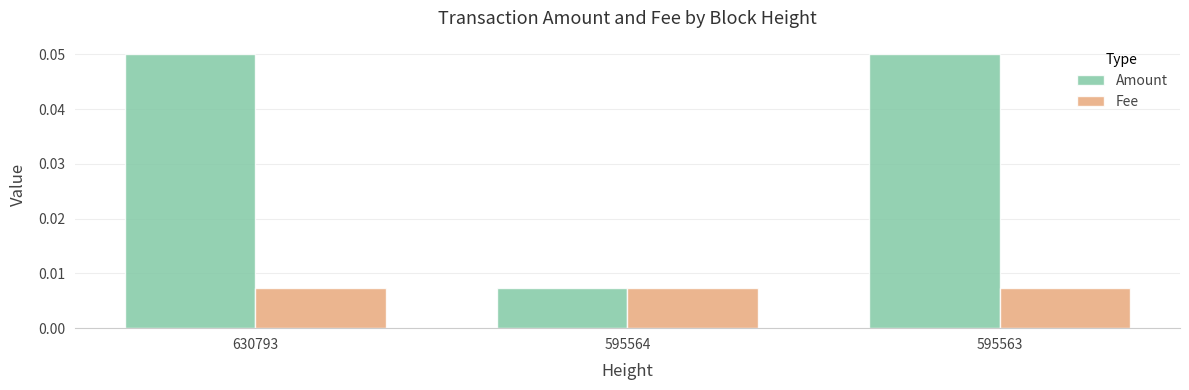

Which series has the widest spread of values?

Amount